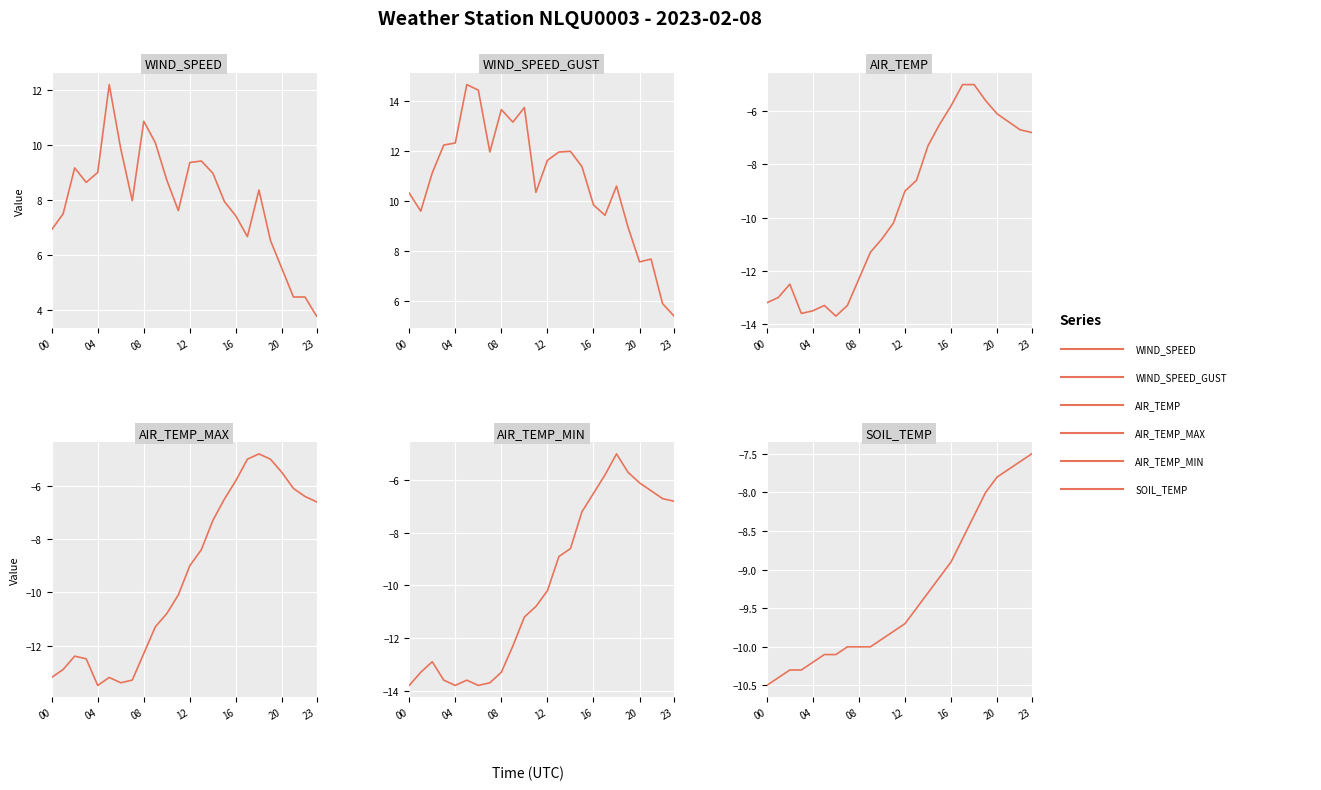

The value of AIR_TEMP at 10 is -3.8. True or false?

False